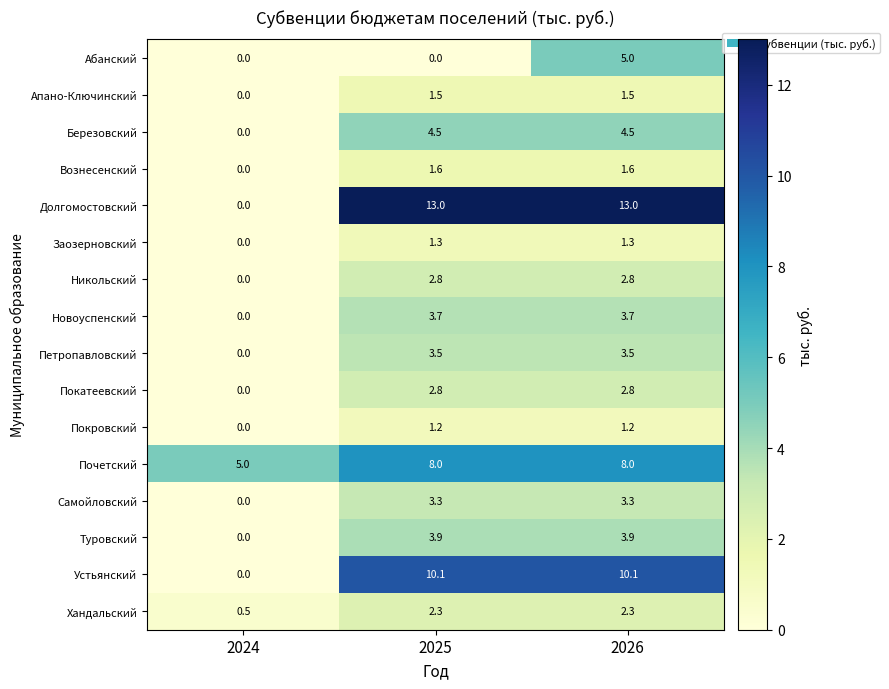

What is the sum of the Березовский values at 2024 and 2025?

4.5